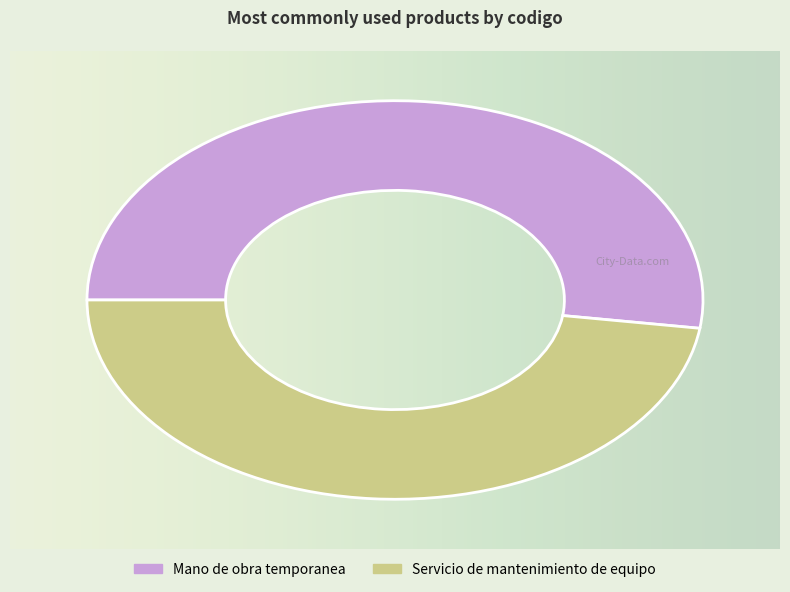

Is there any slice that represents more than half of the pie?

Yes